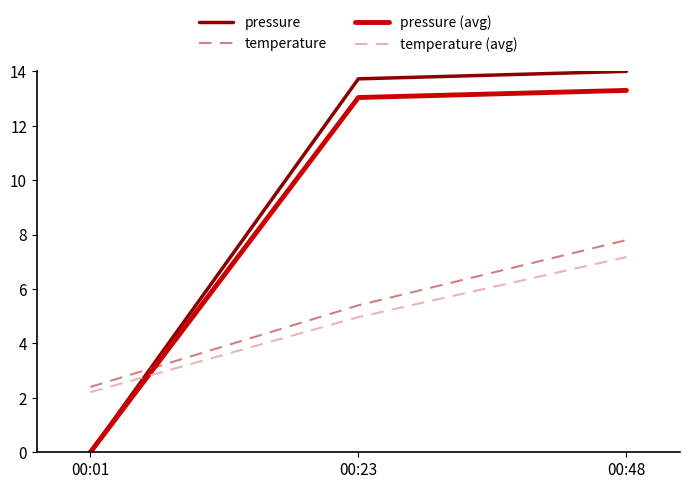

What is the highest value of the pressure (avg) series?

13.3